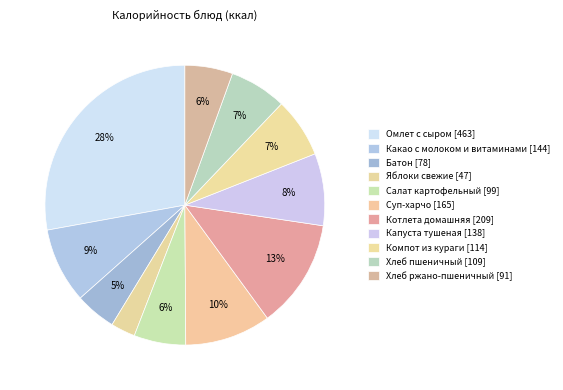

To the nearest percent, what portion does Яблоки свежие represent?

3%